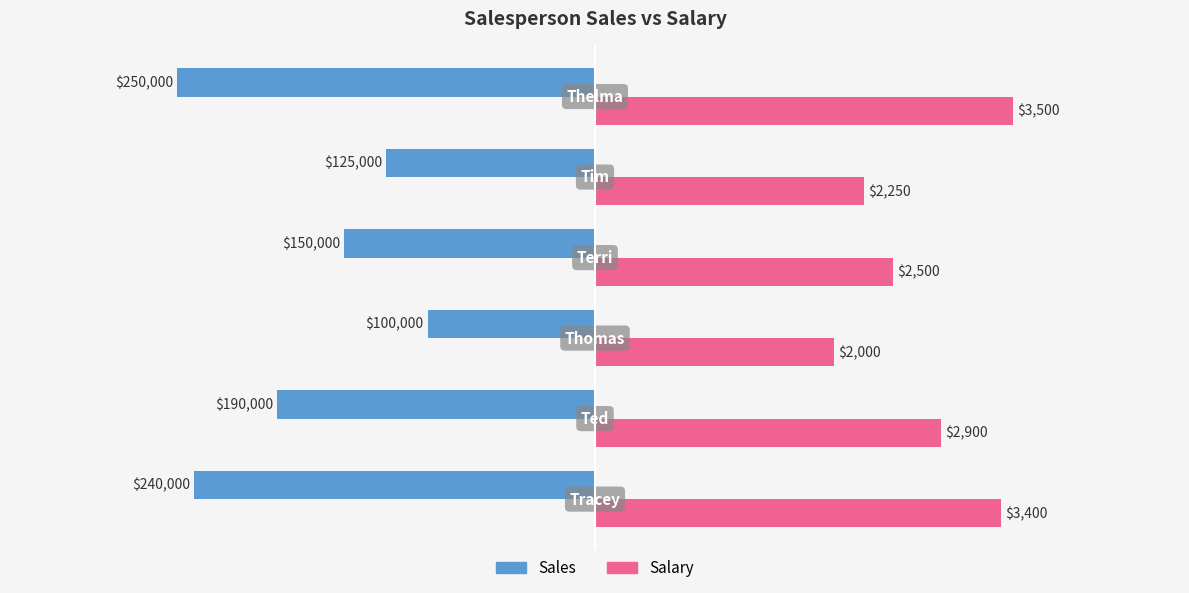

What is the minimum value for Sales?

-3500